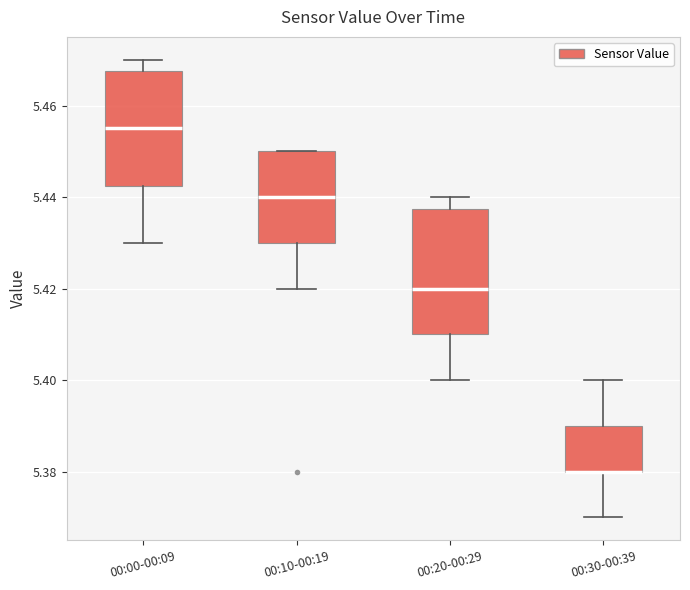

Reading left to right, transcribe this box plot: for each box, give where its median line is, the range the box spans, and where its two whiskers end, as read against the y-axis. The values are not printed on the chart, so give them approximately, as read against the axis.

00:00-00:09: median 5.456, box 5.442 to 5.468, whiskers 5.430 to 5.470
00:10-00:19: median 5.440, box 5.430 to 5.450, whiskers 5.420 to 5.450
00:20-00:29: median 5.420, box 5.410 to 5.438, whiskers 5.400 to 5.440
00:30-00:39: median 5.380 (drawn on the box's lower edge), box 5.380 to 5.390, whiskers 5.370 to 5.400